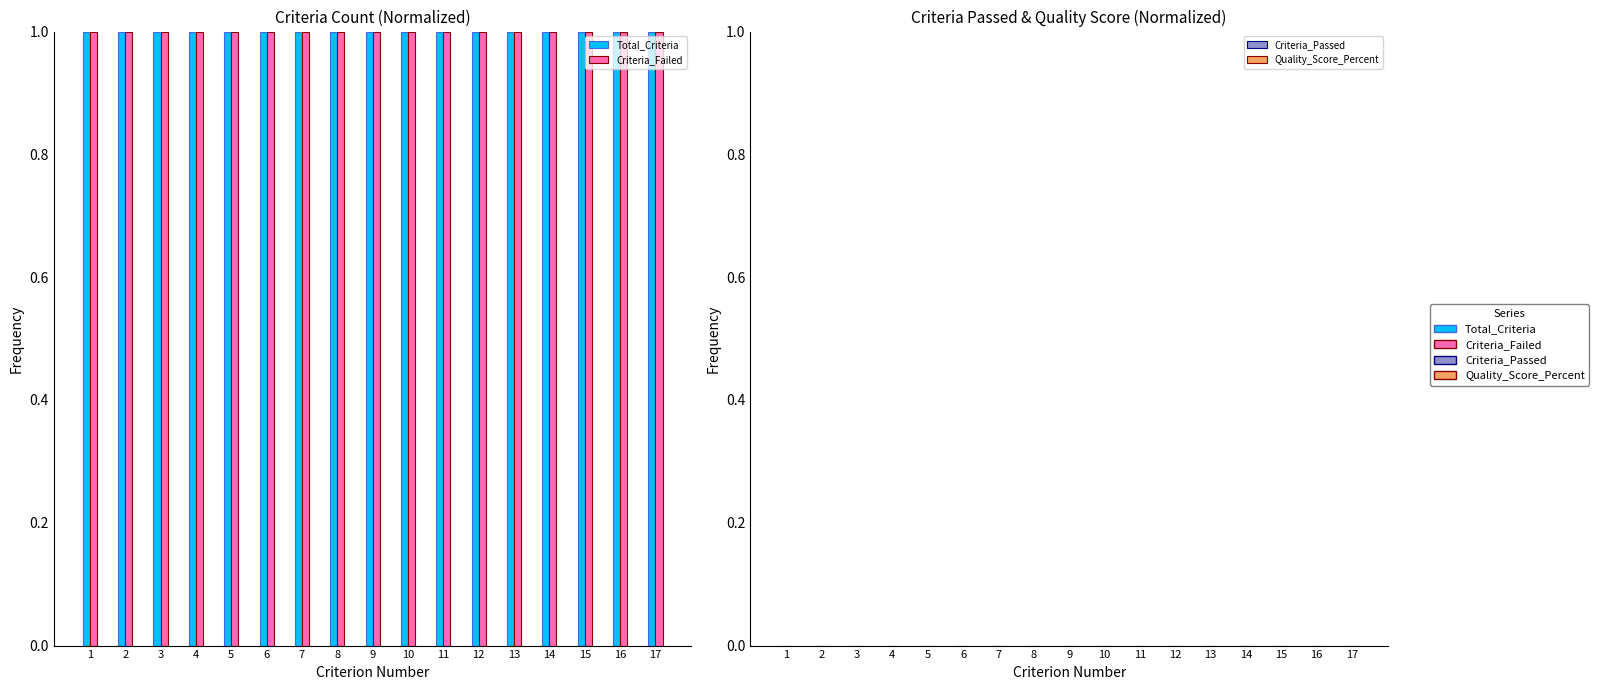

Reading left to right, extract all data points from this chart.

Total_Criteria: 1=1	2=1	3=1	4=1	5=1	6=1	7=1	8=1	9=1	10=1	11=1	12=1	13=1	14=1	15=1	16=1	17=1
Criteria_Failed: 1=1	2=1	3=1	4=1	5=1	6=1	7=1	8=1	9=1	10=1	11=1	12=1	13=1	14=1	15=1	16=1	17=1
Criteria_Passed: 1=0	2=0	3=0	4=0	5=0	6=0	7=0	8=0	9=0	10=0	11=0	12=0	13=0	14=0	15=0	16=0	17=0
Quality_Score_Percent: 1=0	2=0	3=0	4=0	5=0	6=0	7=0	8=0	9=0	10=0	11=0	12=0	13=0	14=0	15=0	16=0	17=0